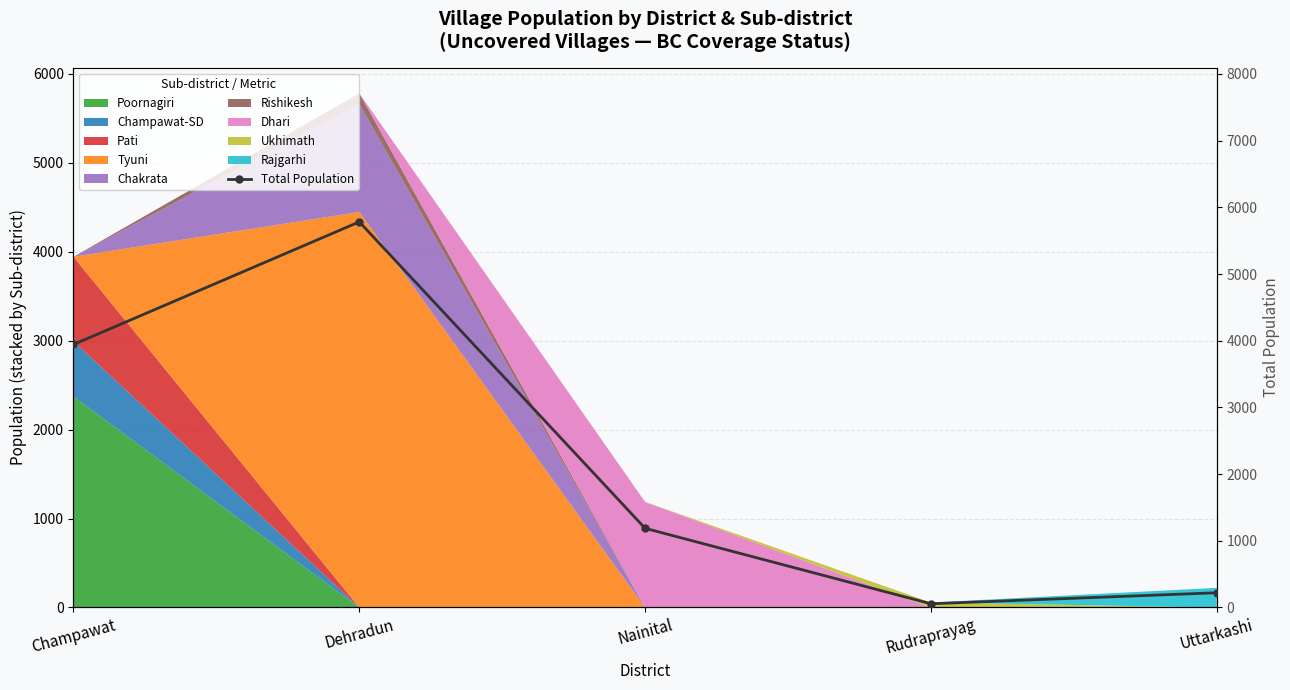

Rank the categories by value from highest to lowest.

Dehradun, Champawat, Nainital, Uttarkashi, Rudraprayag